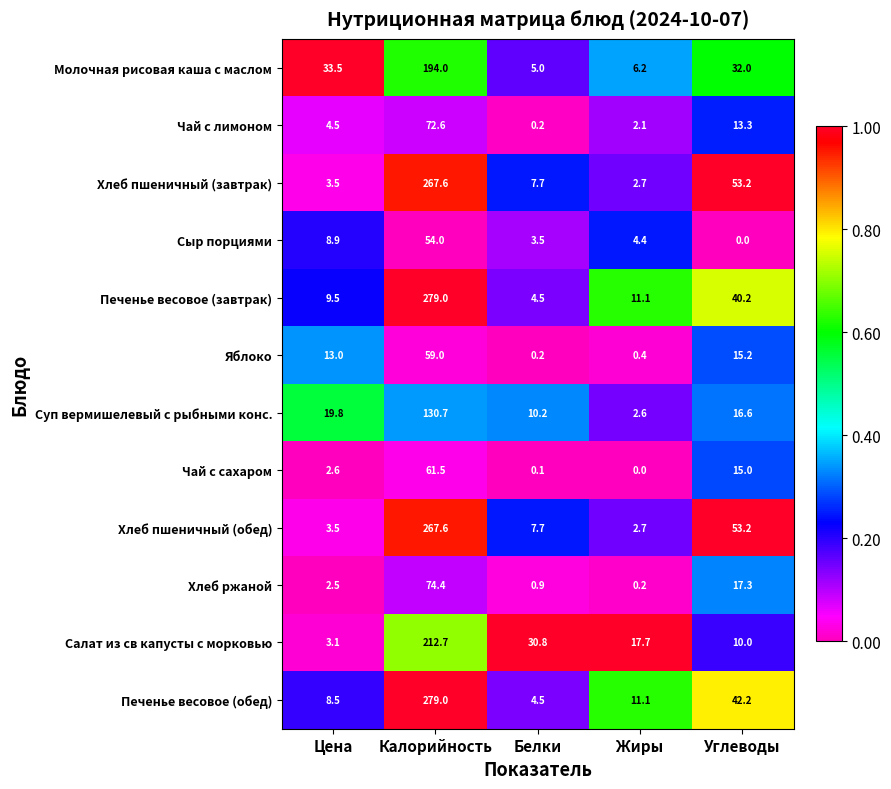

Where does the Чай с лимоном series first go above 4?

Цена